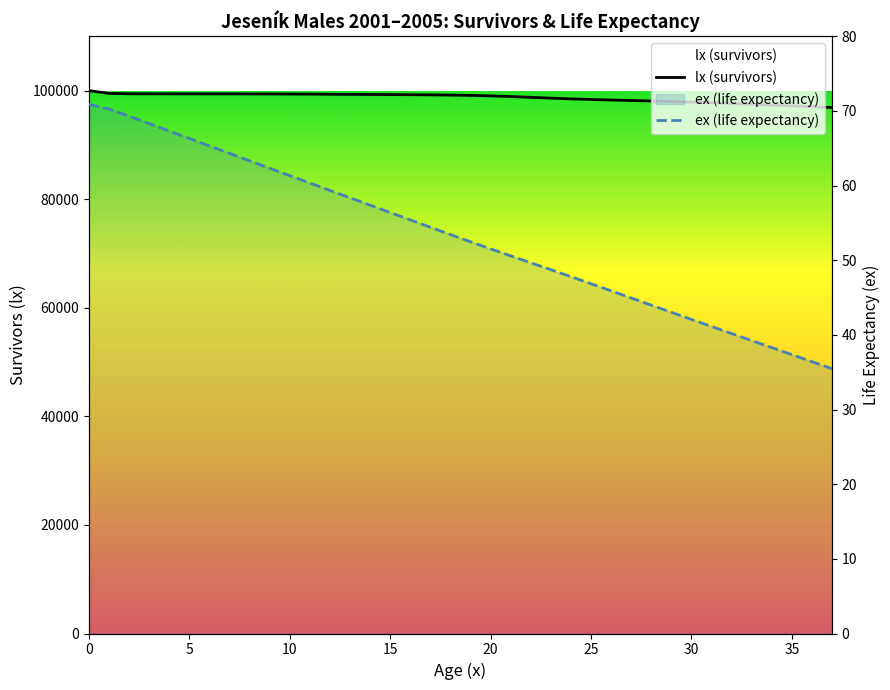

How many values in the lx series are below 99176?

19